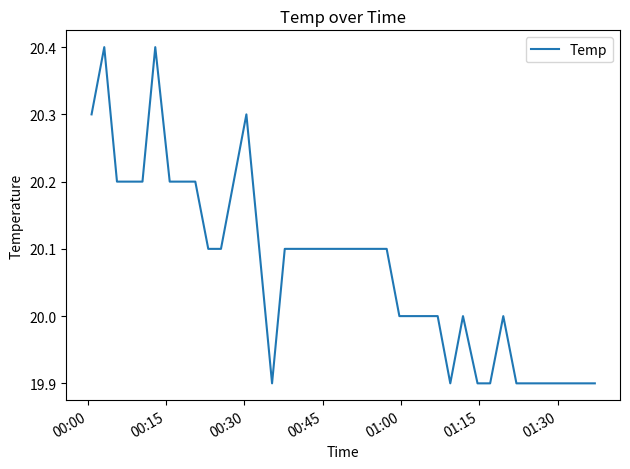

What is the maximum value shown in the chart?

20.4